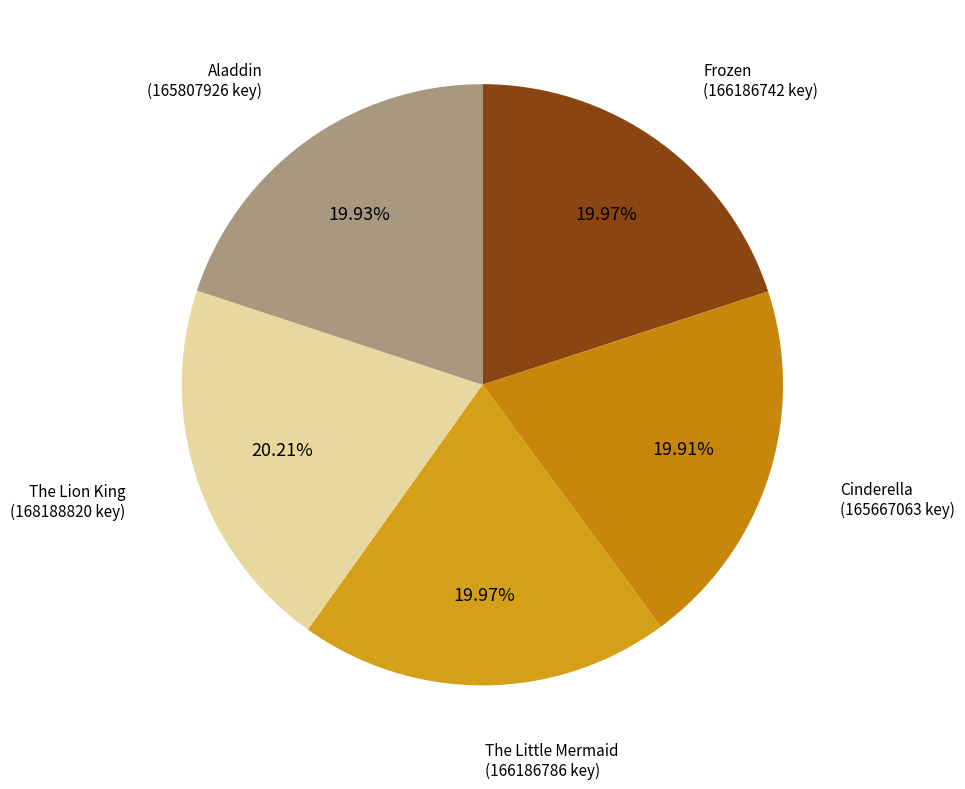

Is there a majority slice in this chart?

No